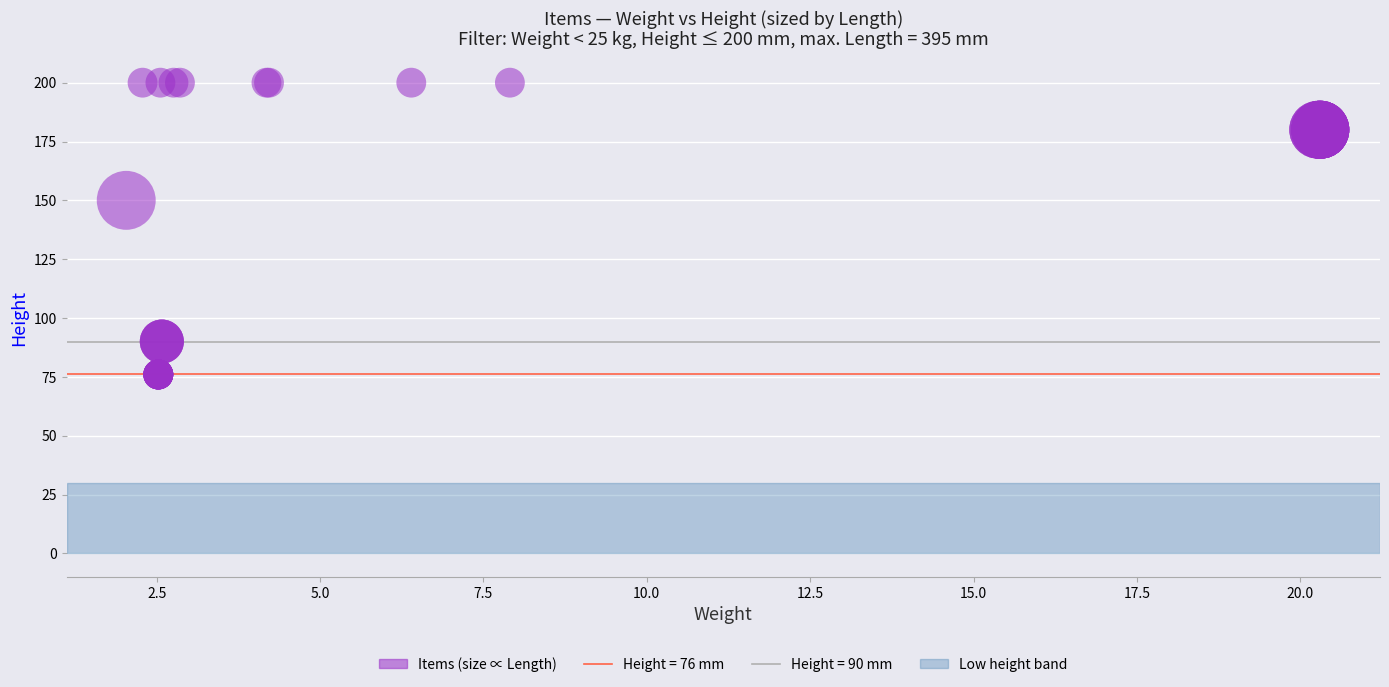

What Y value in the scatter plot is closest to 138?

150